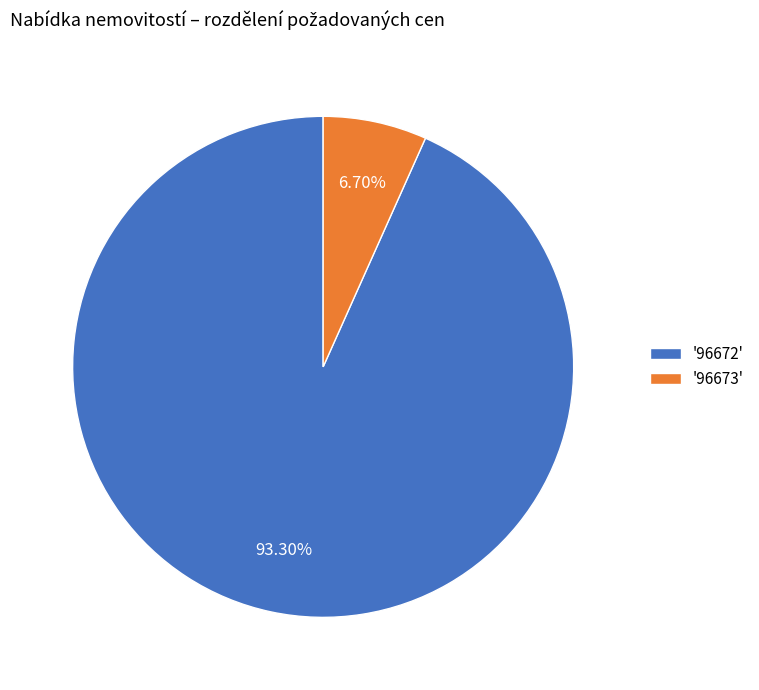

How many slices are in this pie chart?

2